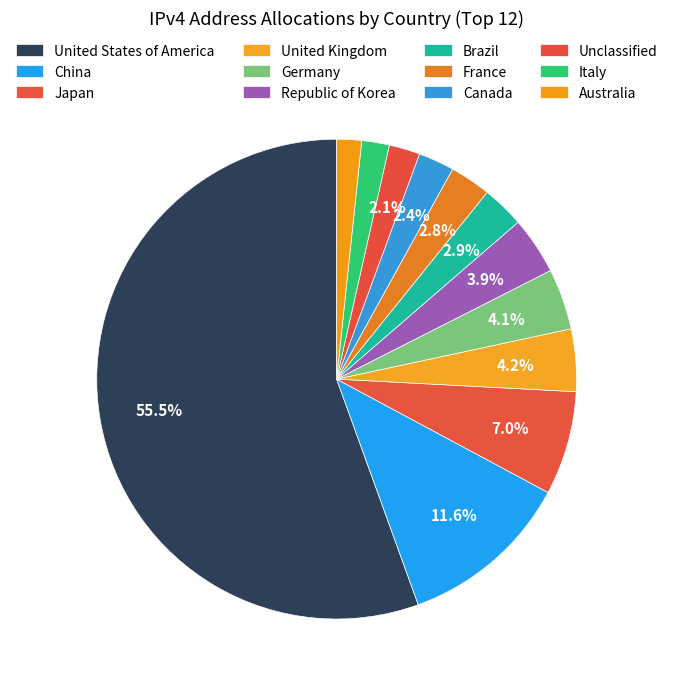

How many slices are in this pie chart?

12